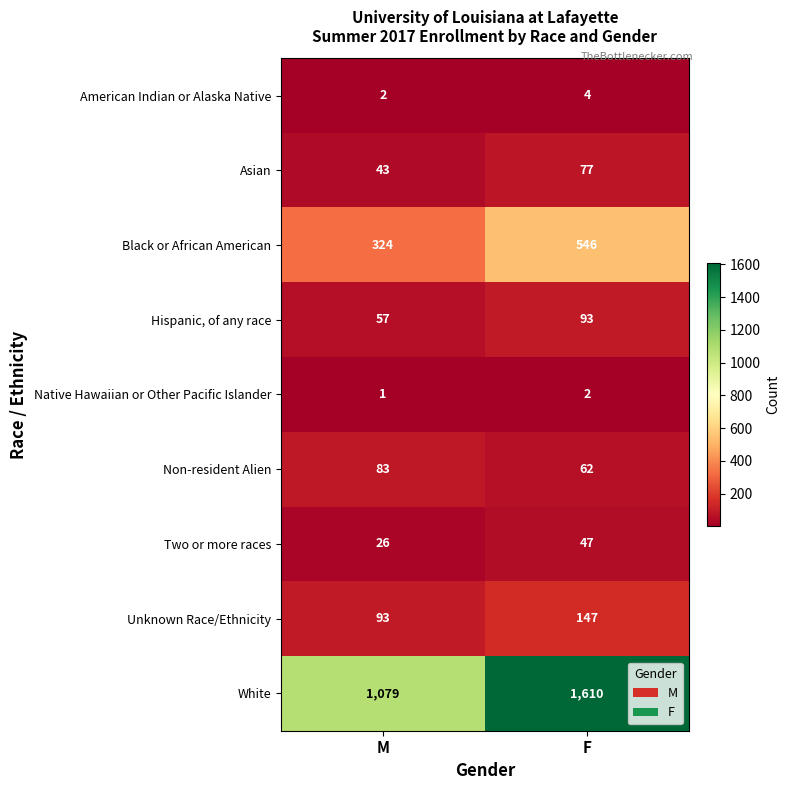

Rank the series by their maximum value, from lowest to highest.

Native Hawaiian or Other Pacific Islander, American Indian or Alaska Native, Two or more races, Asian, Non-resident Alien, Hispanic, of any race, Unknown Race/Ethnicity, Black or African American, White